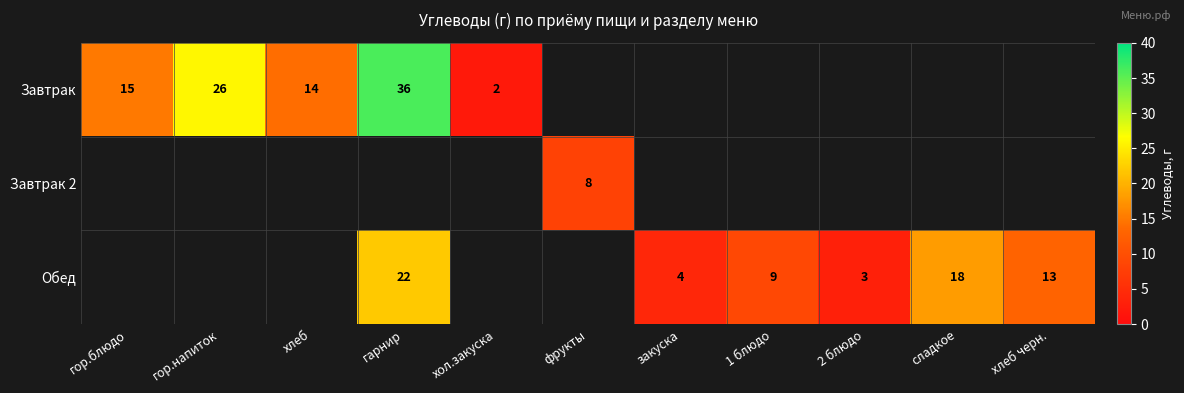

True or false: Обед has a value of 3 at 2 блюдо.

True